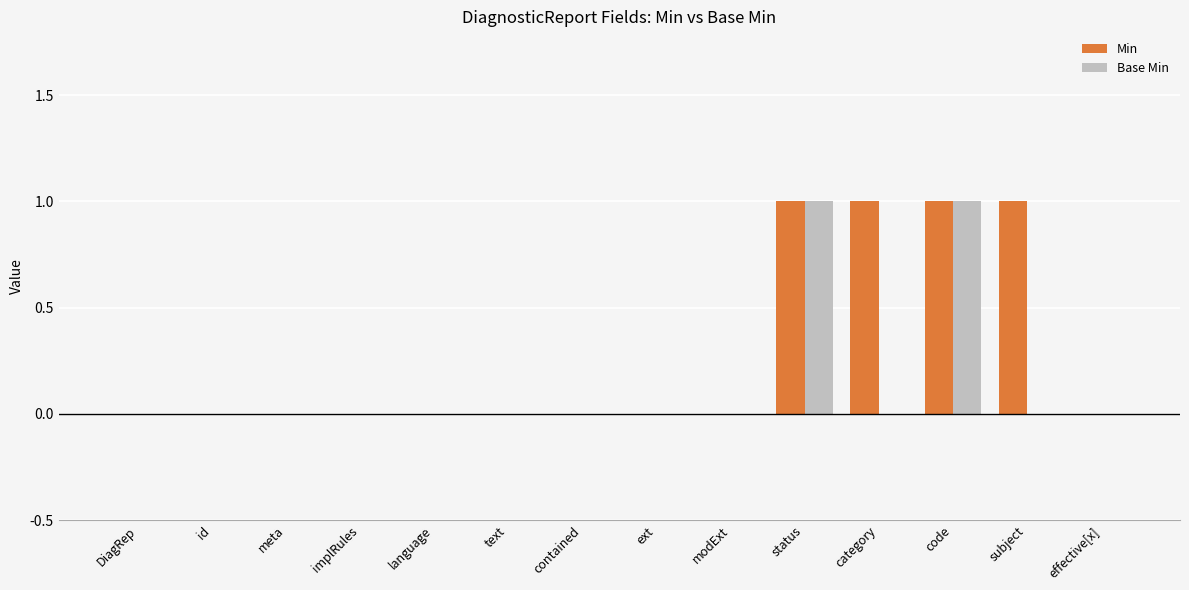

Is it true that Min equals -1 at ext?

False